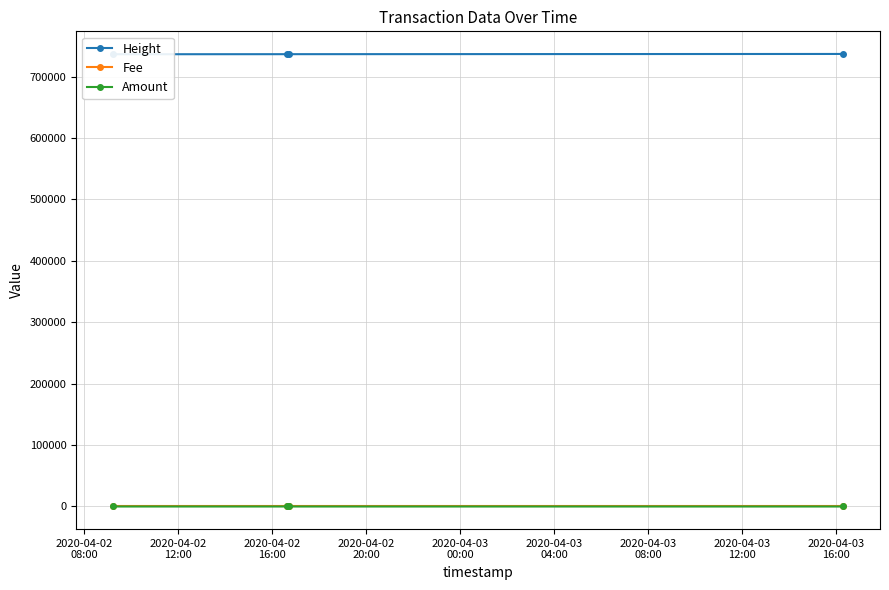

True or false: Amount has more than 2 points higher than both neighbors.

False